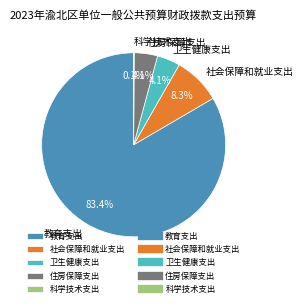

Does any single category account for the majority?

Yes